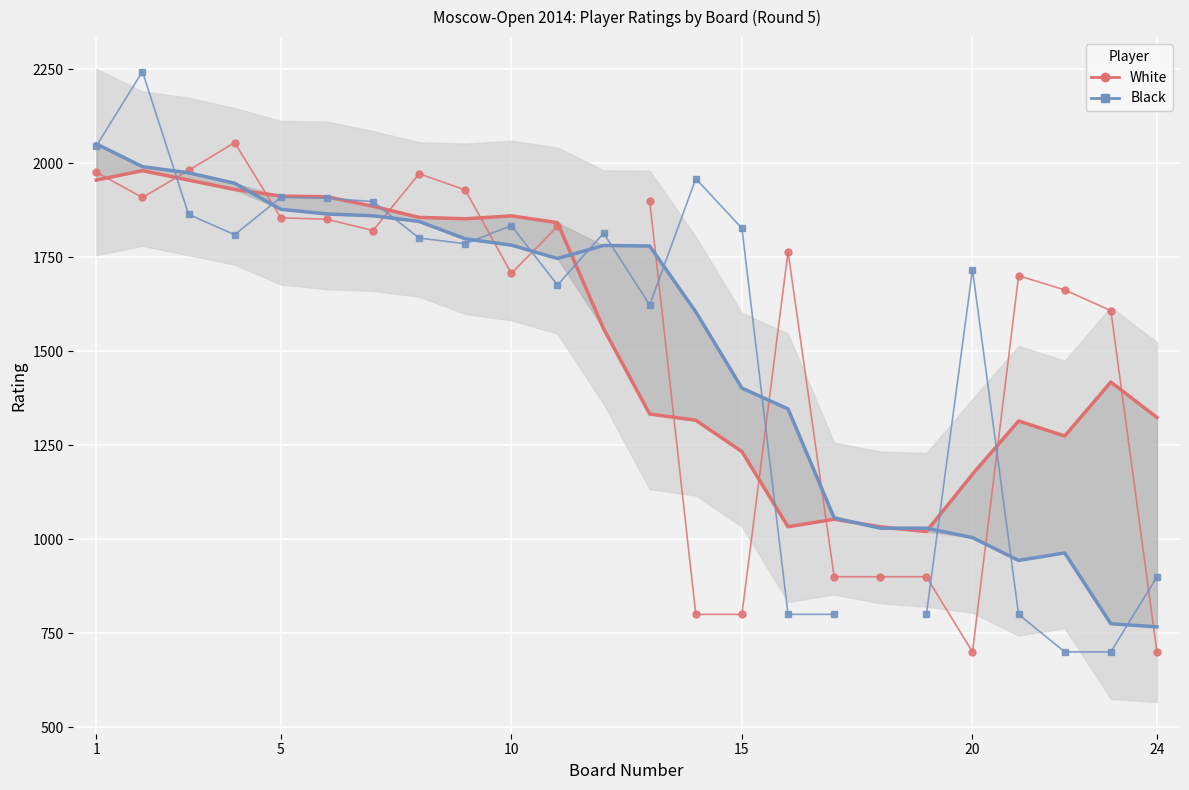

True or false: White rating (smooth) and Black rating (smooth) cross at least once.

True